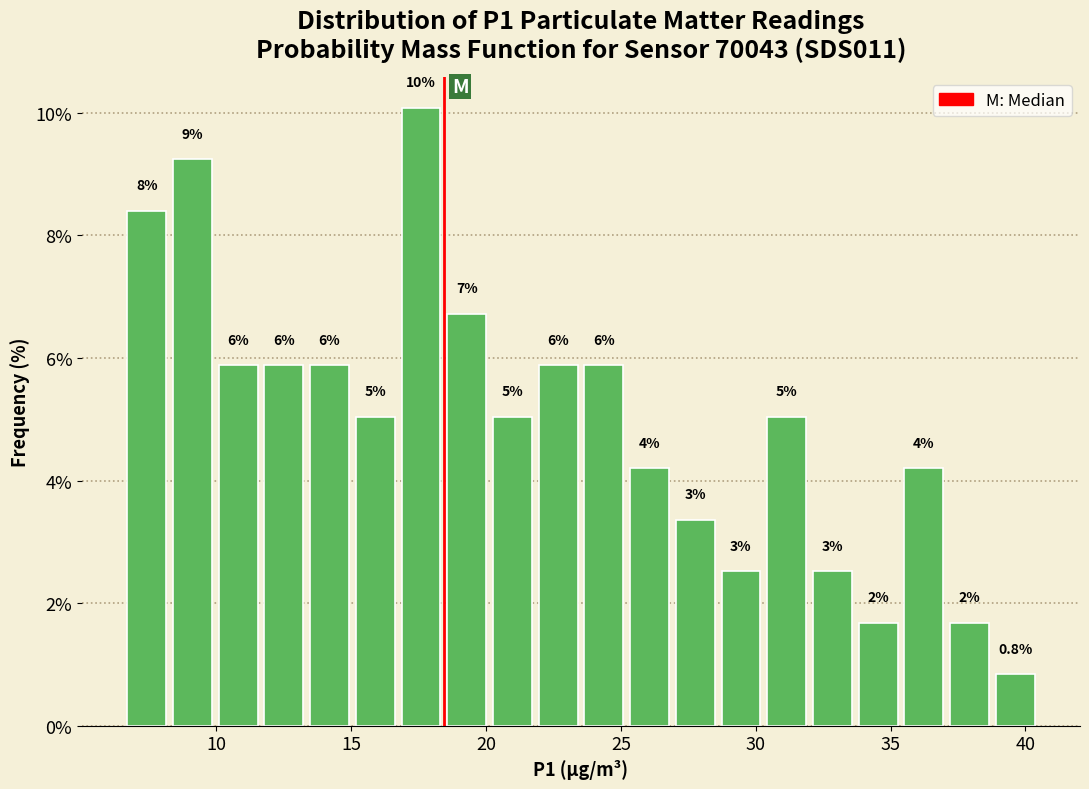

Read against the x-axis, roughly where is the centre of the tallest bar?

17.5